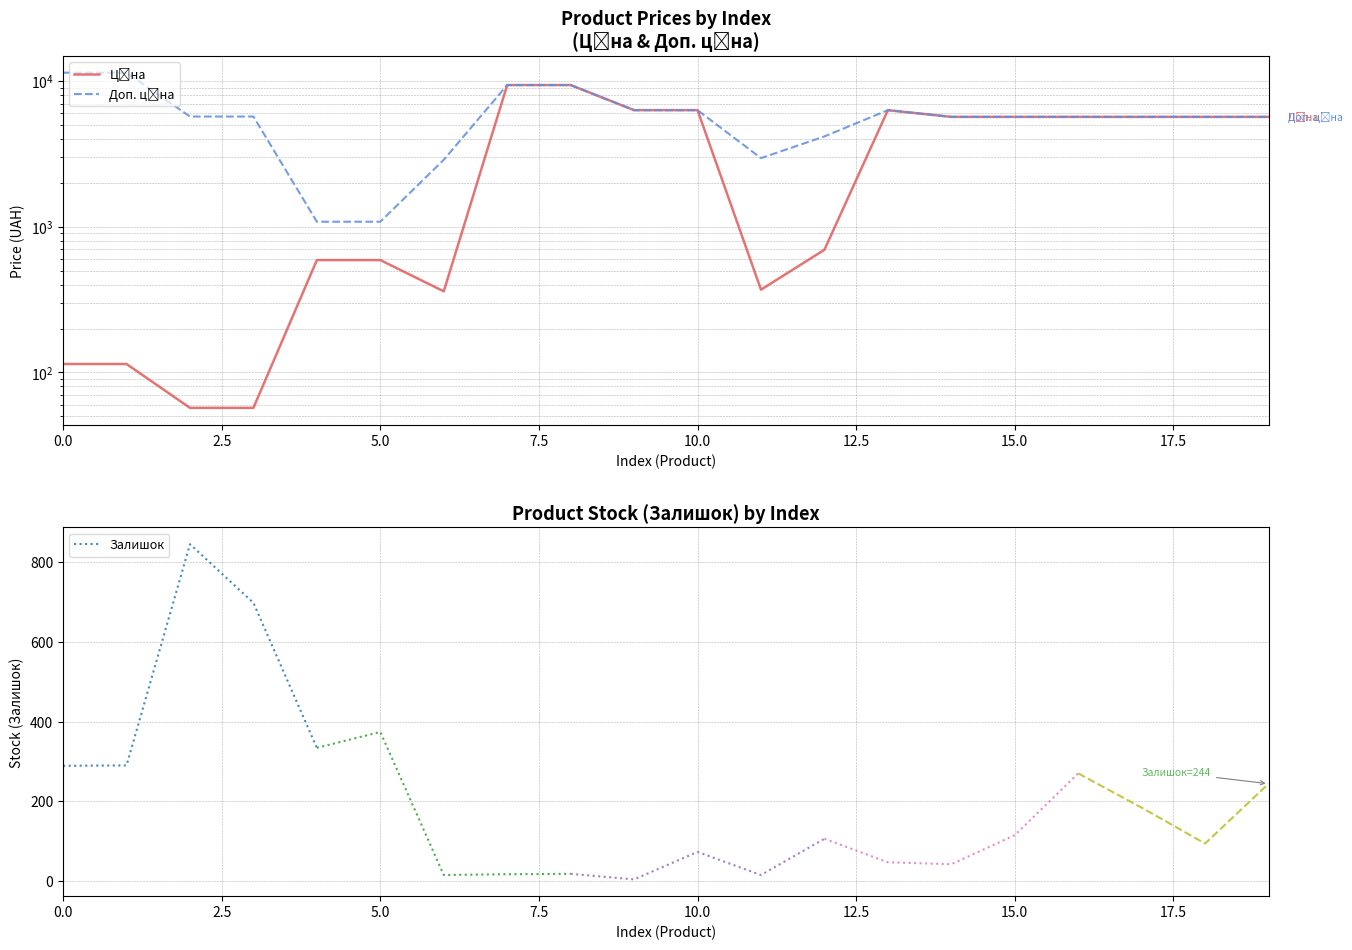

Which has a higher value, 239752197 or 239792197?

239792197